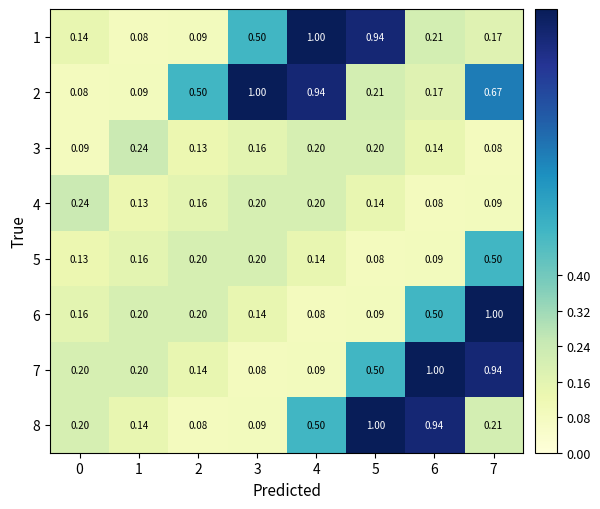

Is the value of 4 at 7 greater than the value of 7 at 3?

Yes